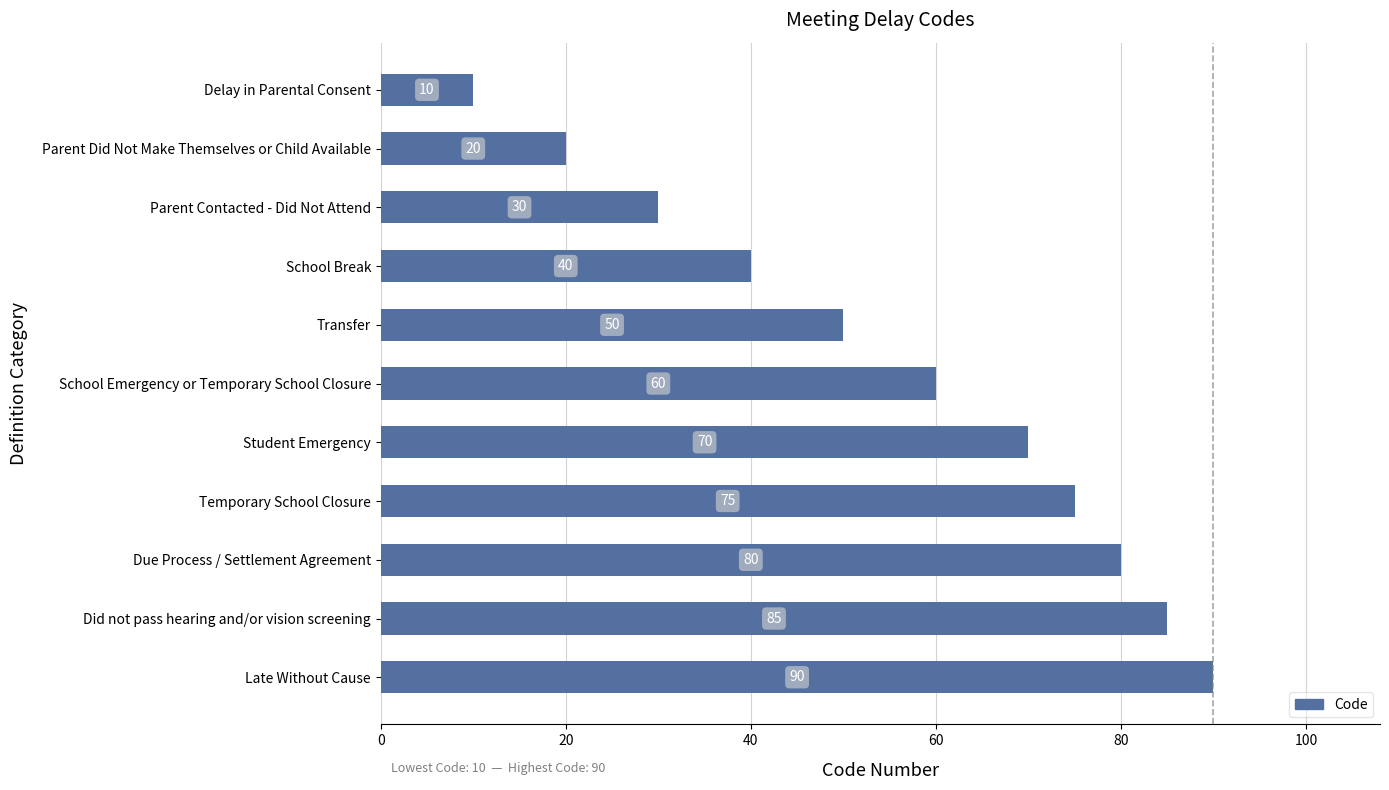

Which has a higher value, Parent Did Not Make Themselves or Child Available or Due Process / Settlement Agreement?

Due Process / Settlement Agreement